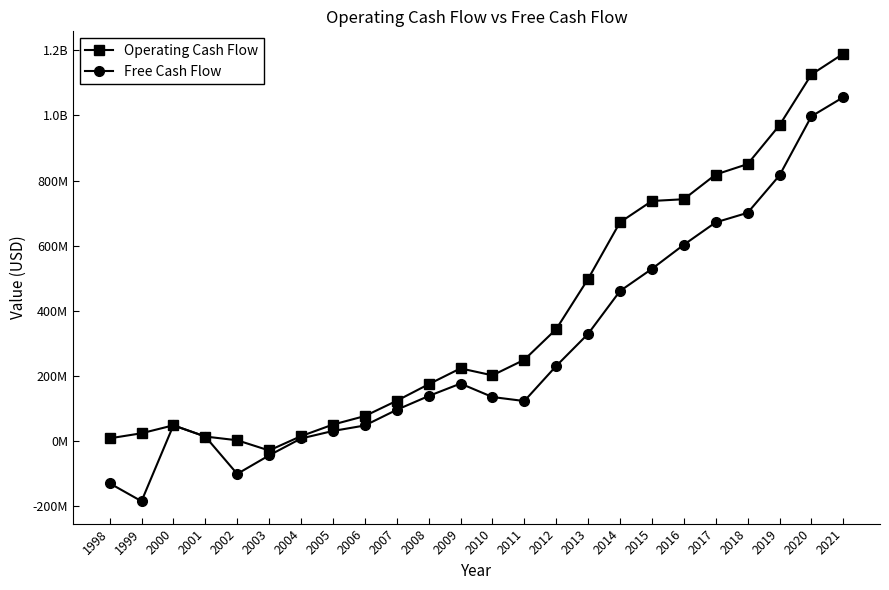

Does the chart have visible grid lines?

No